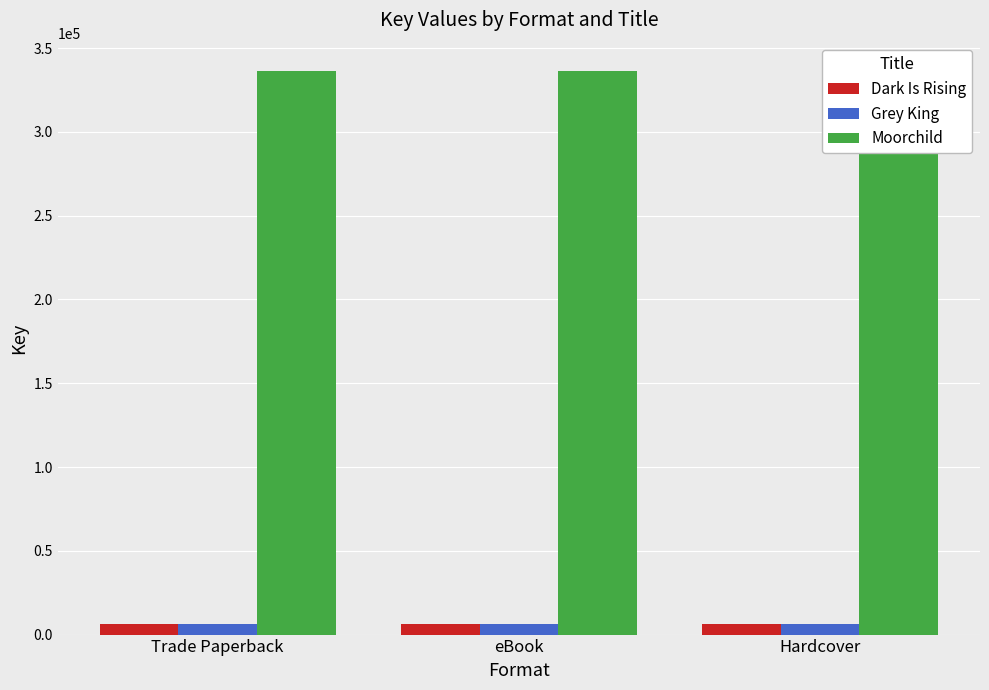

At how many categories does at least one series exceed 70928?

3